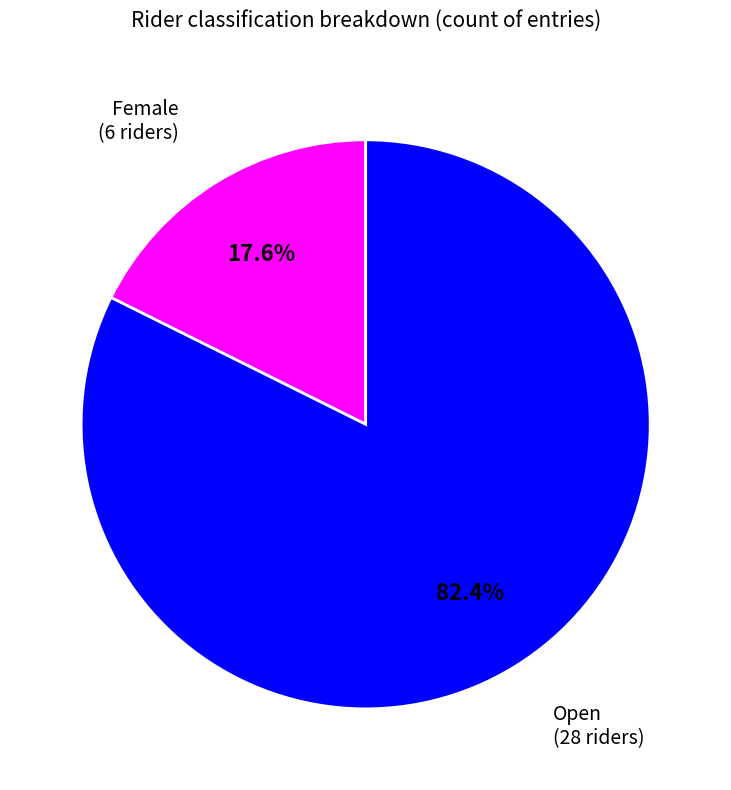

Does any single category account for the majority?

Yes